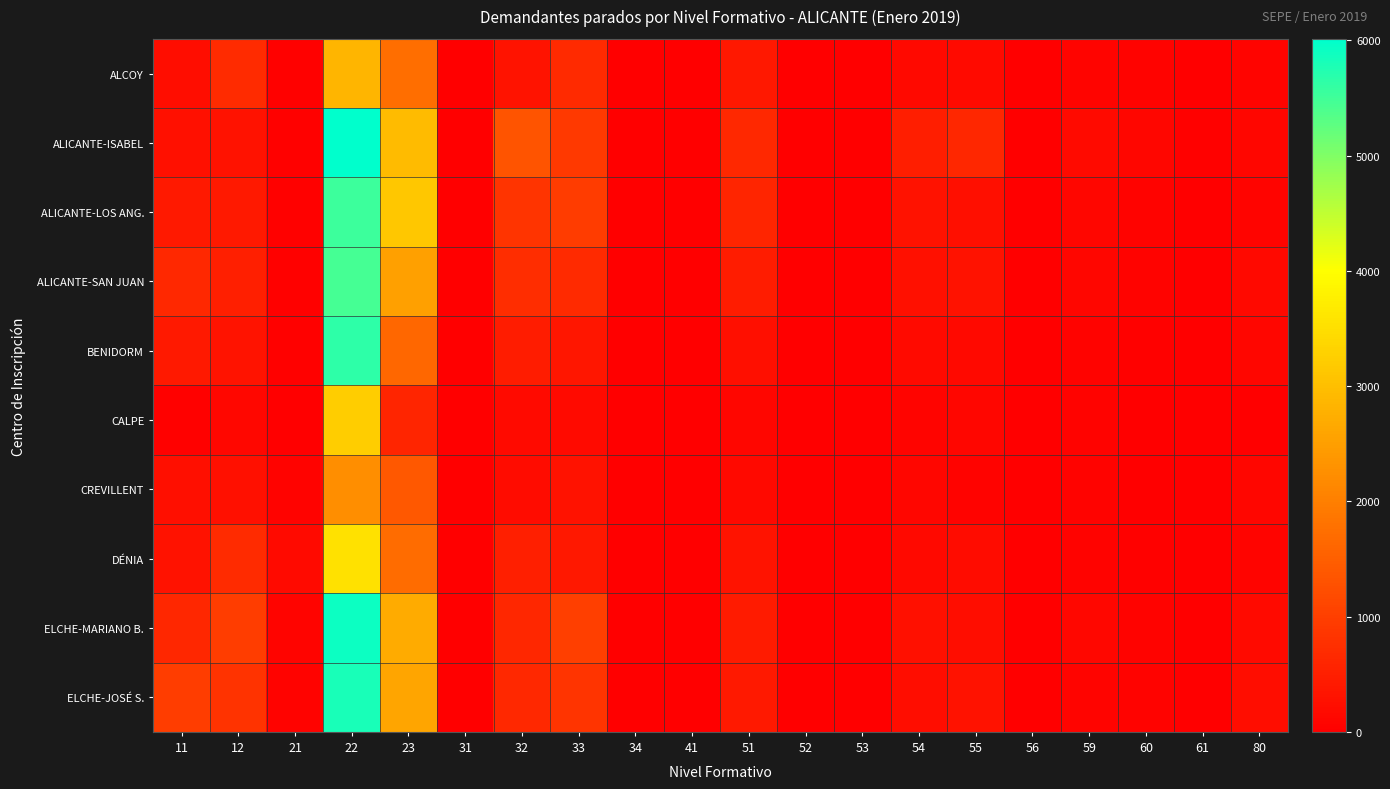

At which category is the sum across all series the highest?

22